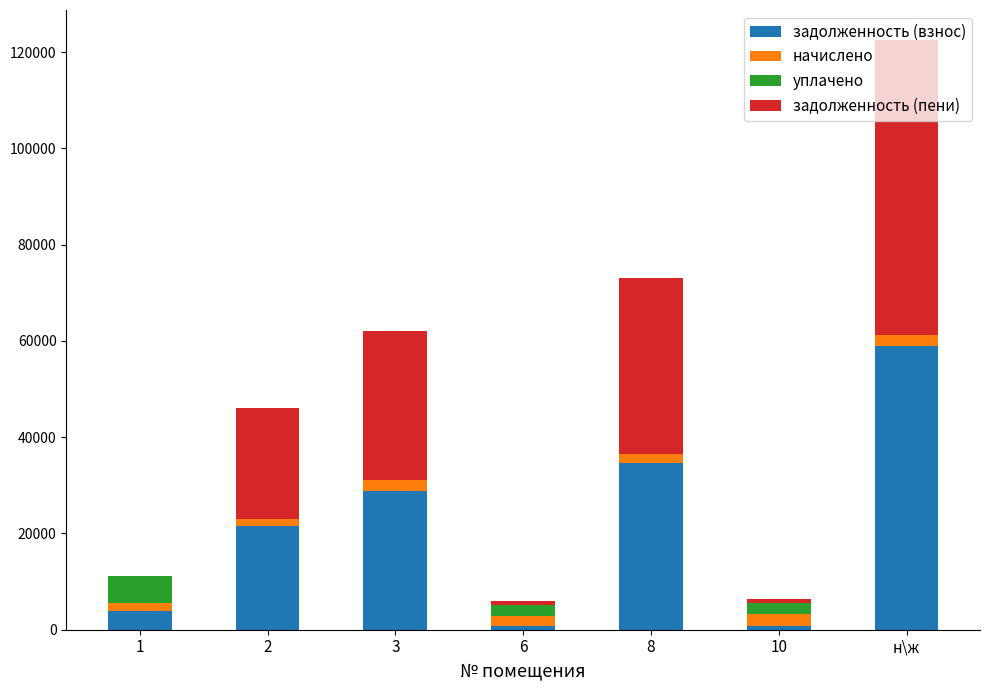

At which category is the sum across all series the highest?

н\ж